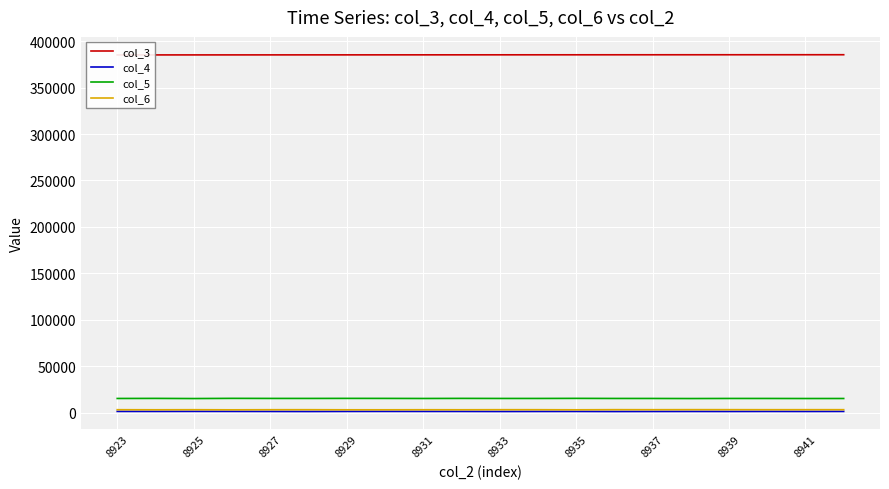

True or false: col_3 and col_6 intersect in this chart.

False